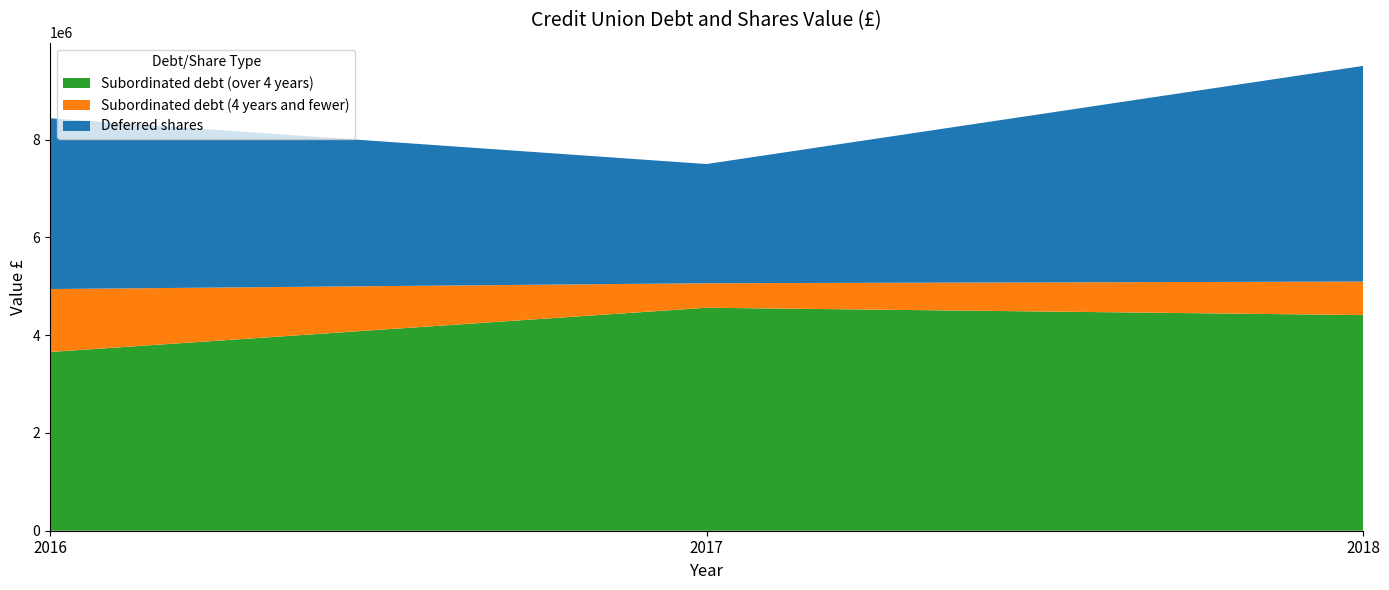

Reading right to left, extract all data points from this chart.

Subordinated debt (over 4 years): 4411060	4560654	3655805
Subordinated debt (4 years and fewer): 685072	501288	1287290
Deferred shares: 4410823	2437721	3493220